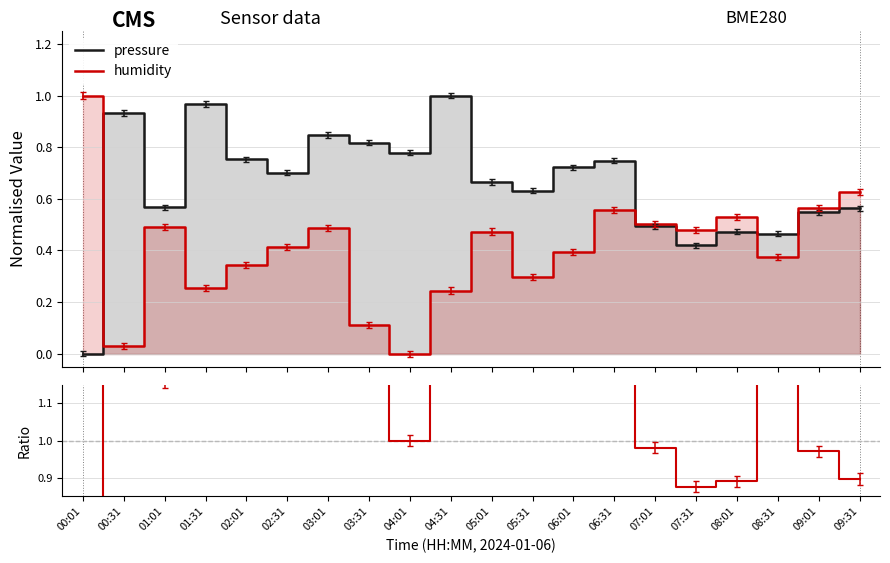

How many positive values does the pressure series have?

19